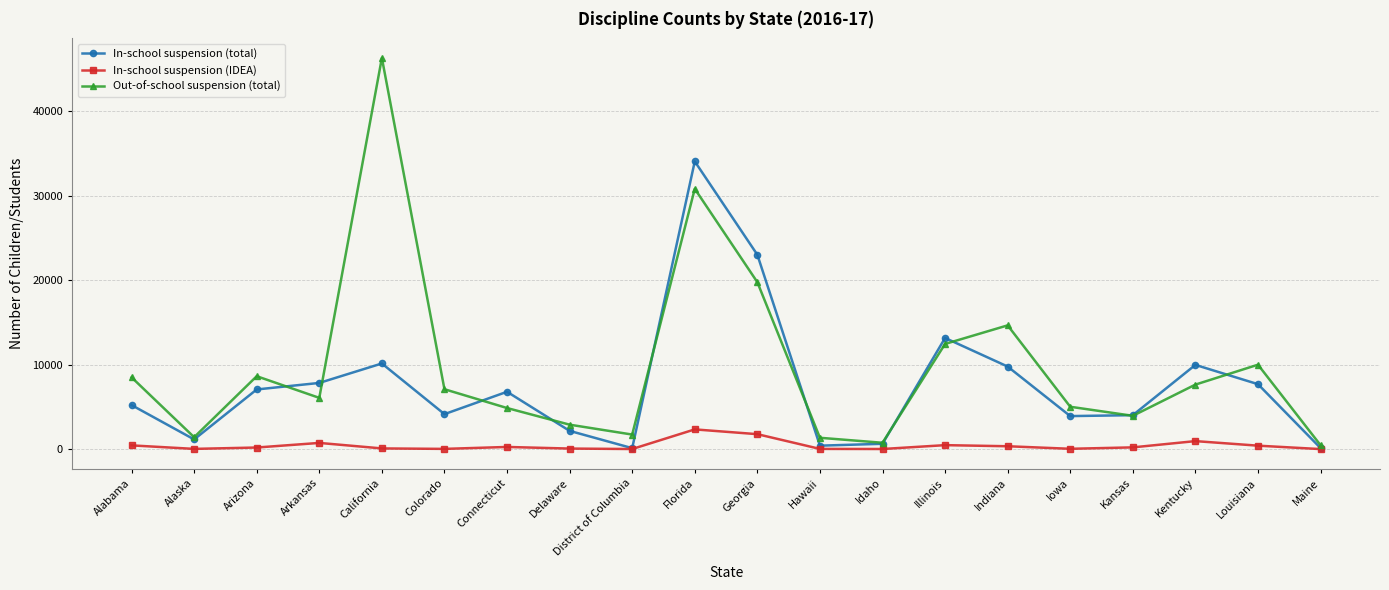

Which series has the largest total across all categories?

Out-of-school suspension (total)